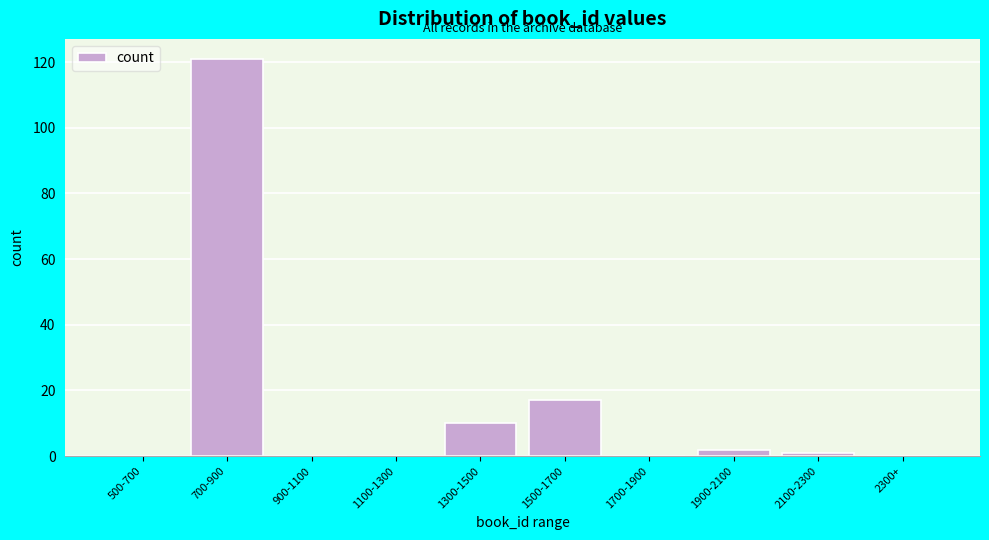

Reading left to right, list all the values displayed in this chart.

500-700=0	700-900=121	900-1100=0	1100-1300=0	1300-1500=10	1500-1700=17	1700-1900=0	1900-2100=2	2100-2300=1	2300+=0